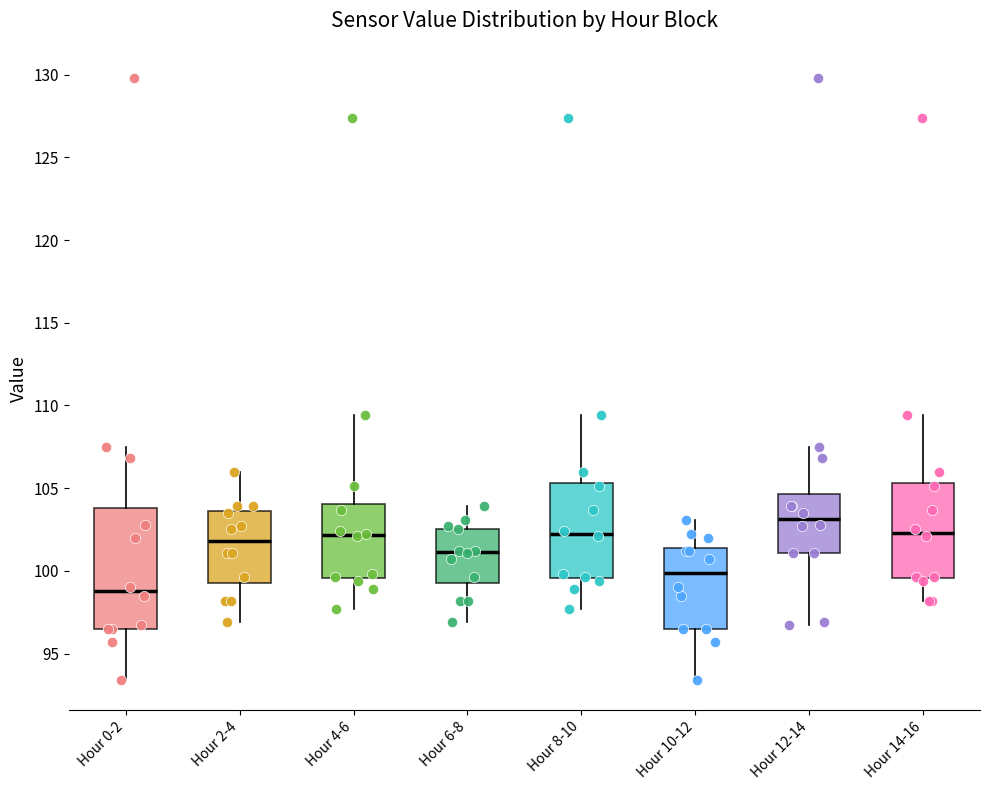

Which box's median line is the highest?

Hour 12-14